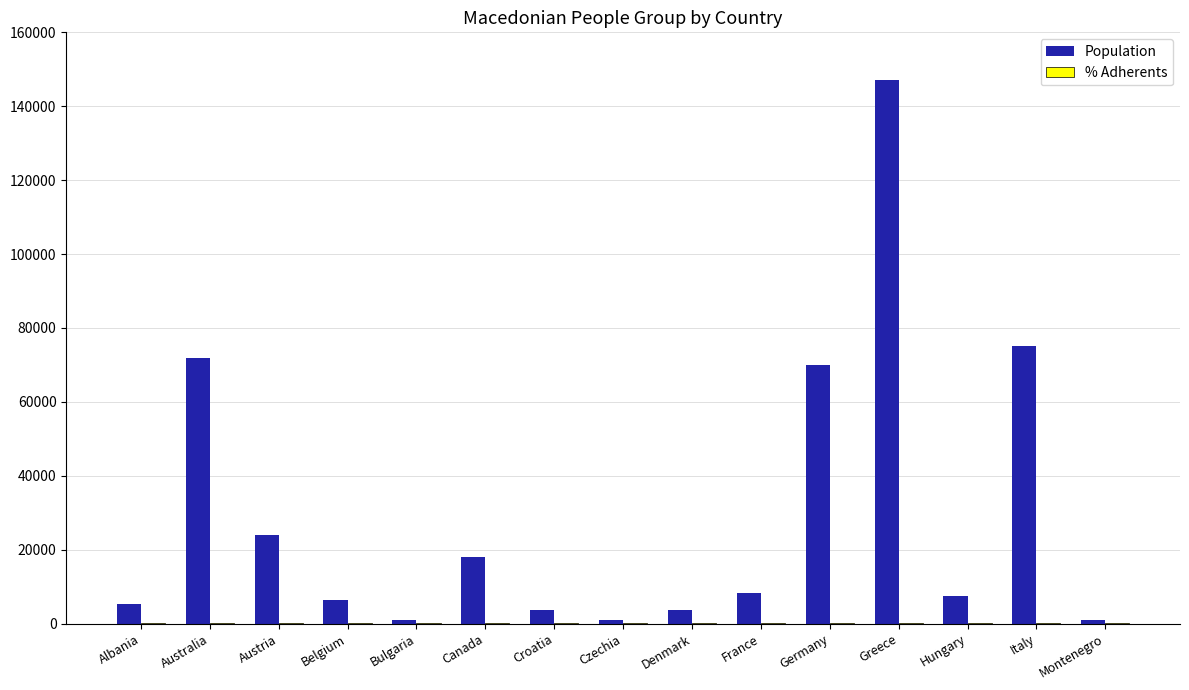

Which series has the largest total across all categories?

Population